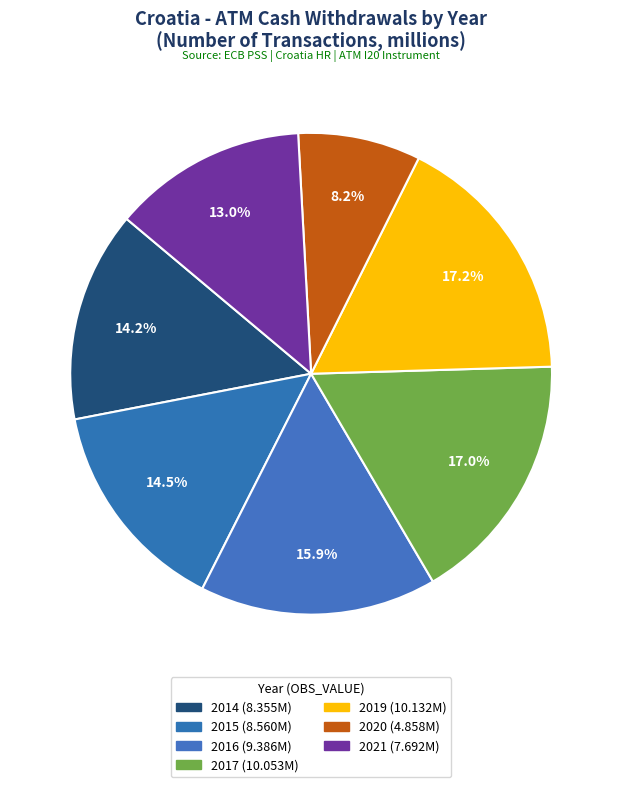

What portion of the pie excludes 2015?

85.5%